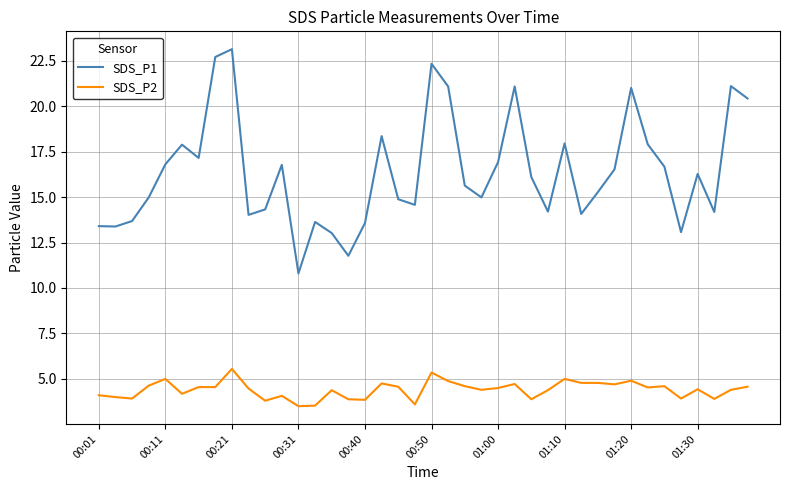

What is the difference between the maximum and minimum values in the SDS_P1 series?

12.3